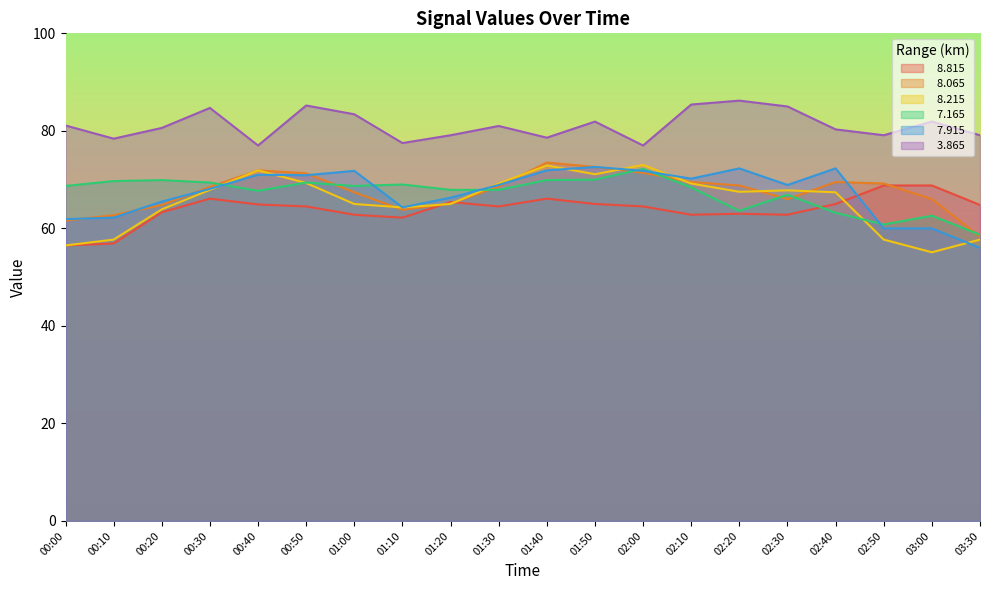

What is the minimum value shown in the chart?

55.1